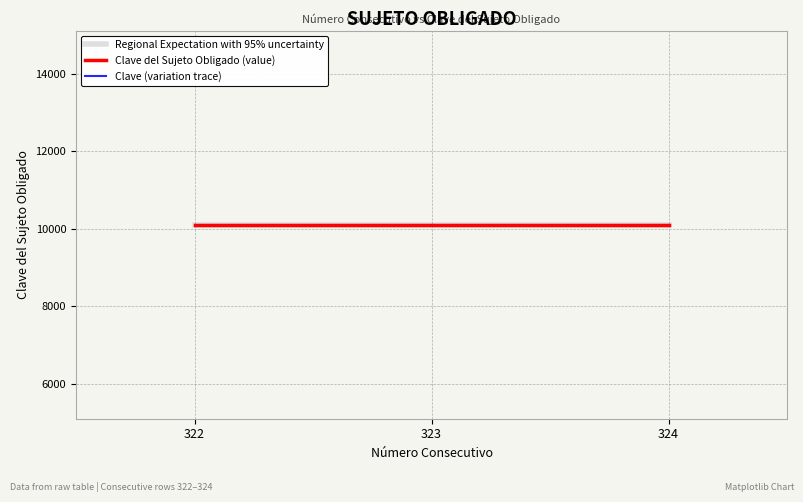

What is the difference between the highest and lowest values at 323?

0.4